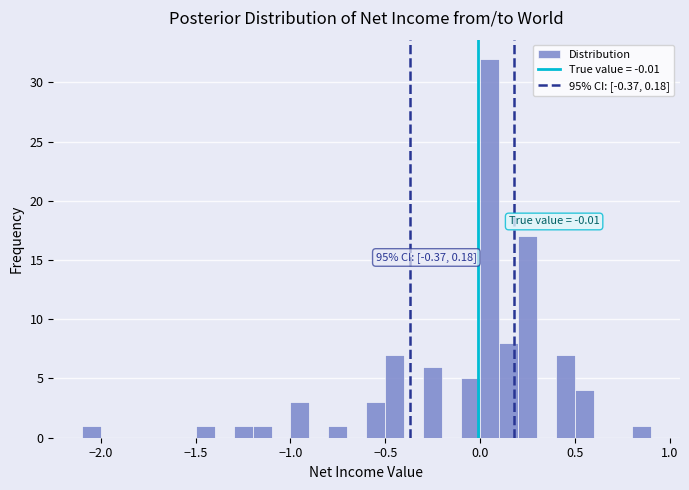

Read against the x-axis, roughly where is the centre of the tallest bar?

0.05